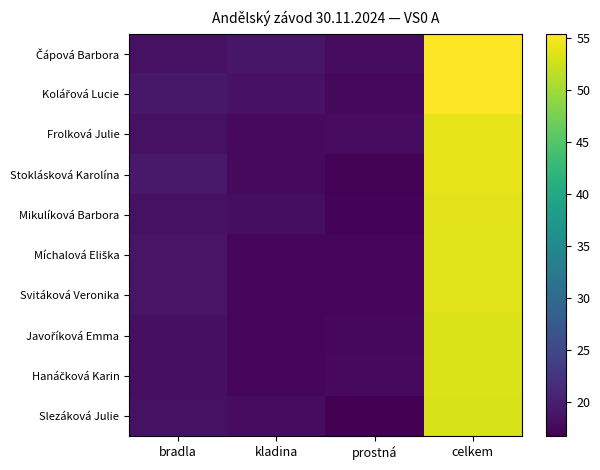

Reading left to right, list all the values displayed in this chart.

Čápová Barbora: bradla=18.4	kladina=19.0	prostná=18.0	celkem=55.4
Kolářová Lucie: bradla=19.1	kladina=18.6	prostná=17.6	celkem=55.3
Frolková Julie: bradla=18.5	kladina=17.7	prostná=17.8	celkem=54.0
Stoklásková Karolína: bradla=19.3	kladina=17.7	prostná=16.9	celkem=53.9
Mikulíková Barbora: bradla=18.4	kladina=18.2	prostná=17.1	celkem=53.7
Míchalová Eliška: bradla=18.7	kladina=17.4	prostná=17.4	celkem=53.5
Svitáková Veronika: bradla=18.8	kladina=17.4	prostná=17.4	celkem=53.5
Javoříková Emma: bradla=18.3	kladina=17.4	prostná=17.6	celkem=53.3
Hanáčková Karin: bradla=18.3	kladina=17.2	prostná=17.7	celkem=53.3
Slezáková Julie: bradla=18.4	kladina=17.9	prostná=16.7	celkem=53.0